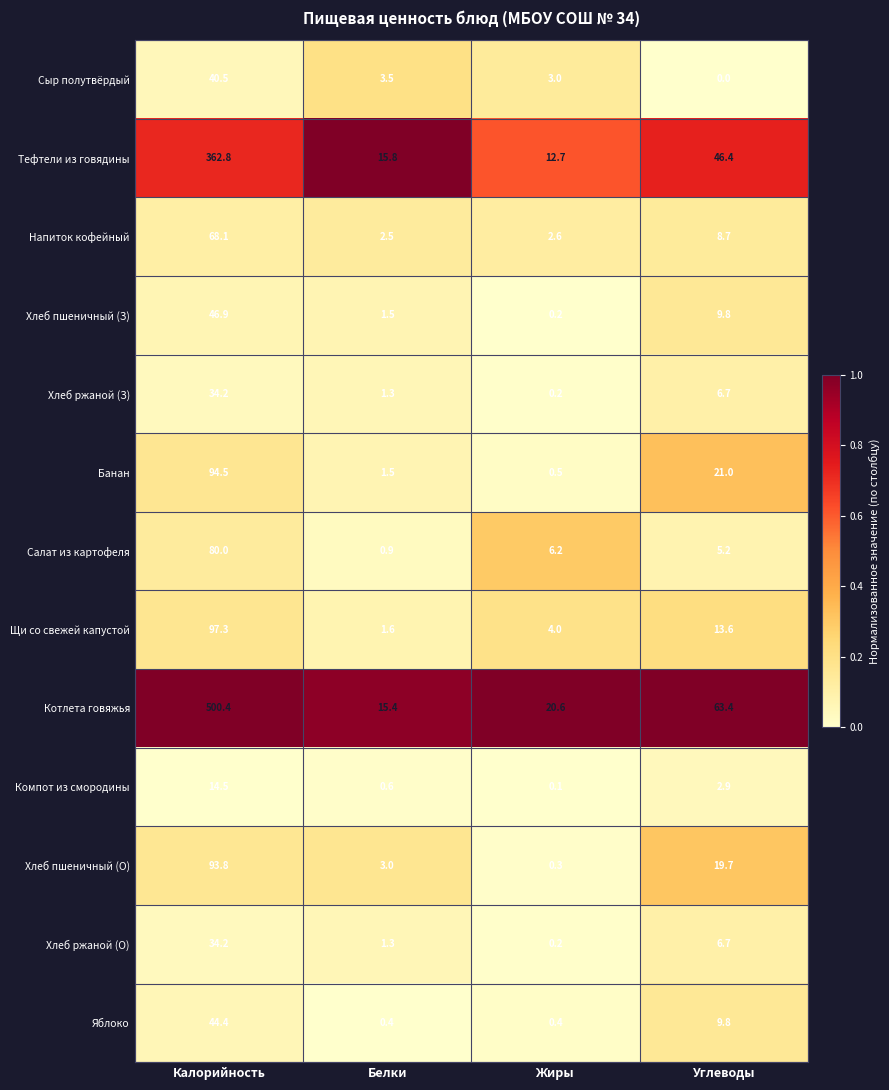

What is the sum of the Хлеб пшеничный (З) values at Жиры and Углеводы?

10.0